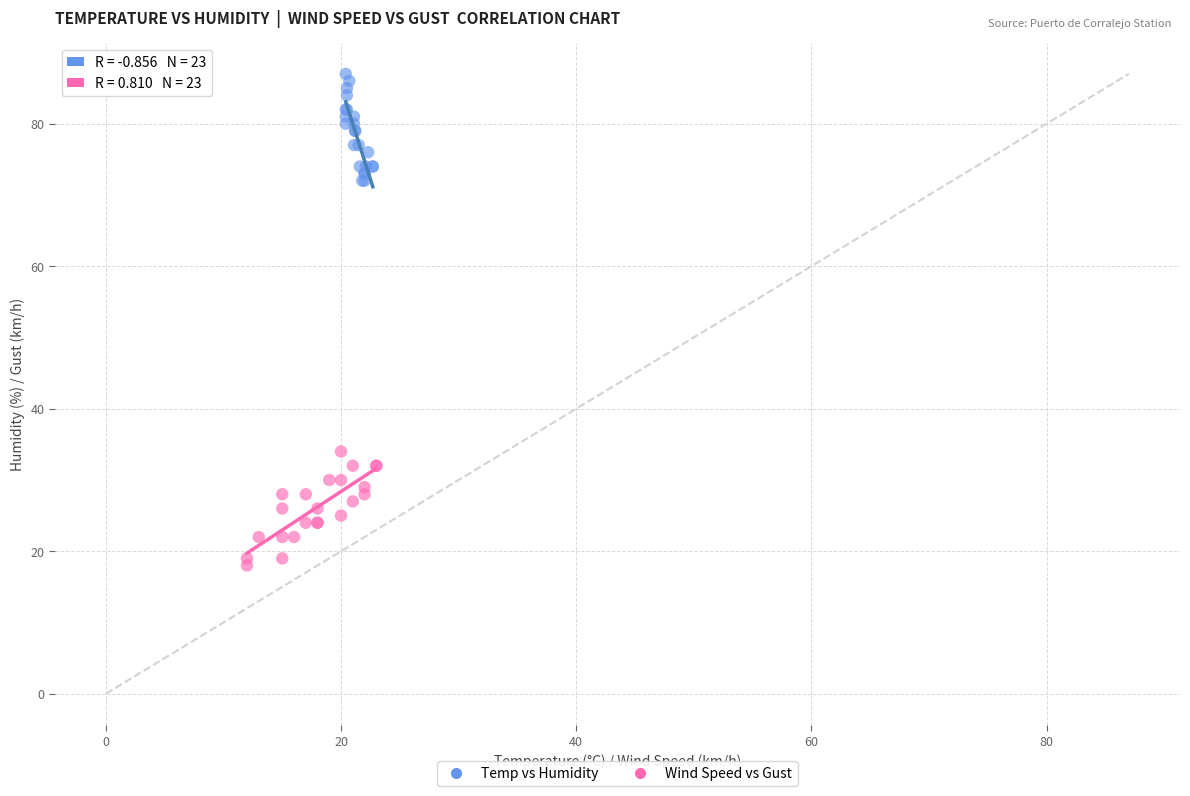

Which series contains the lowest Y value?

Wind Speed vs Gust